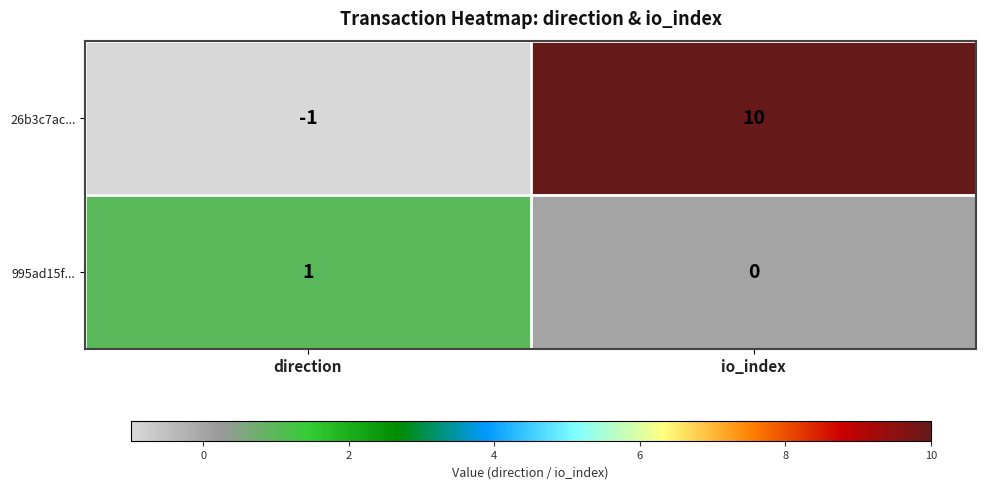

Read the 26b3c7ac... value at io_index.

10